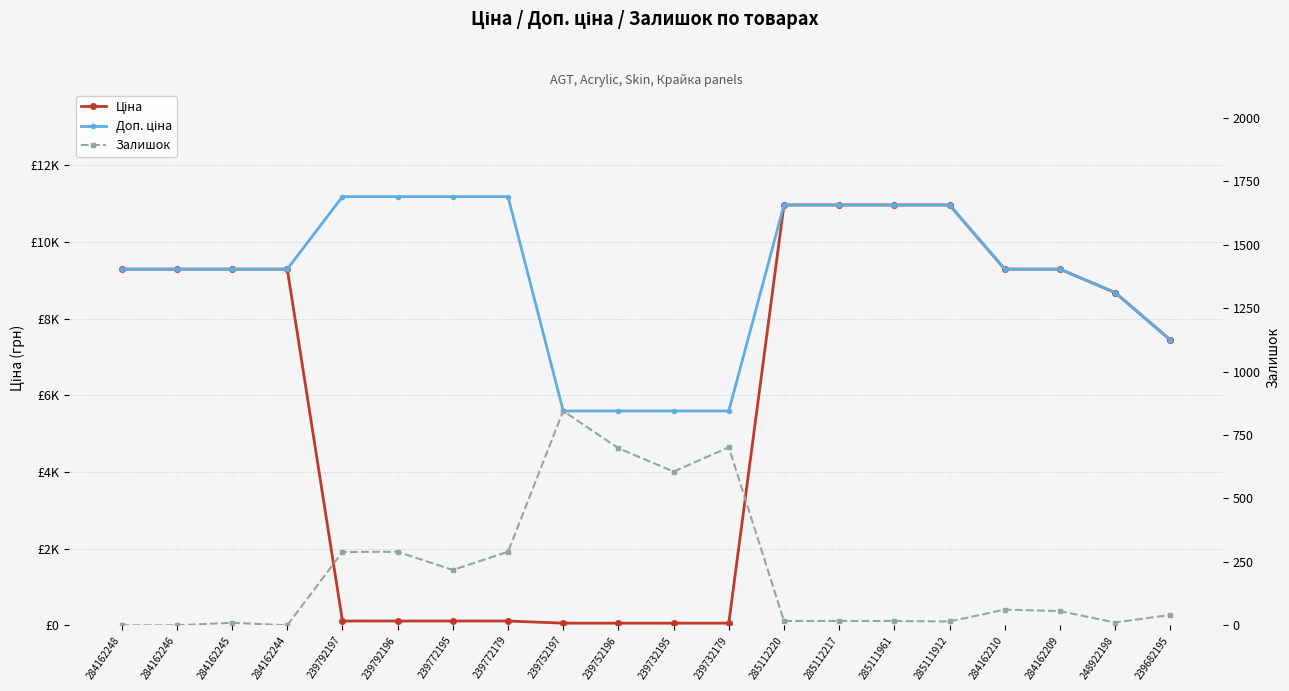

At 239752197, list the series in order from smallest to largest.

Ціна, Залишок, Доп. ціна